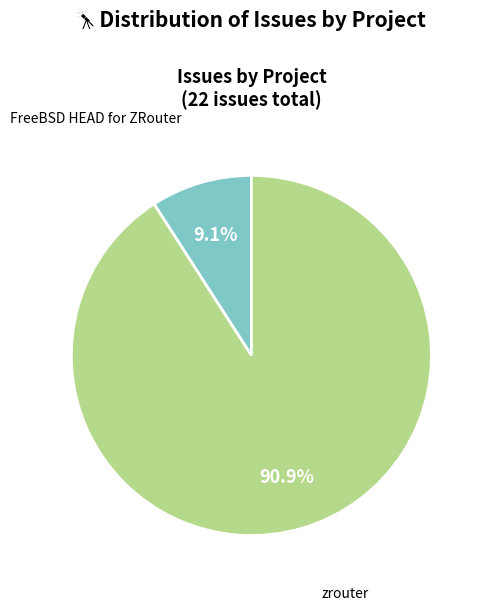

Is there a majority slice in this chart?

Yes